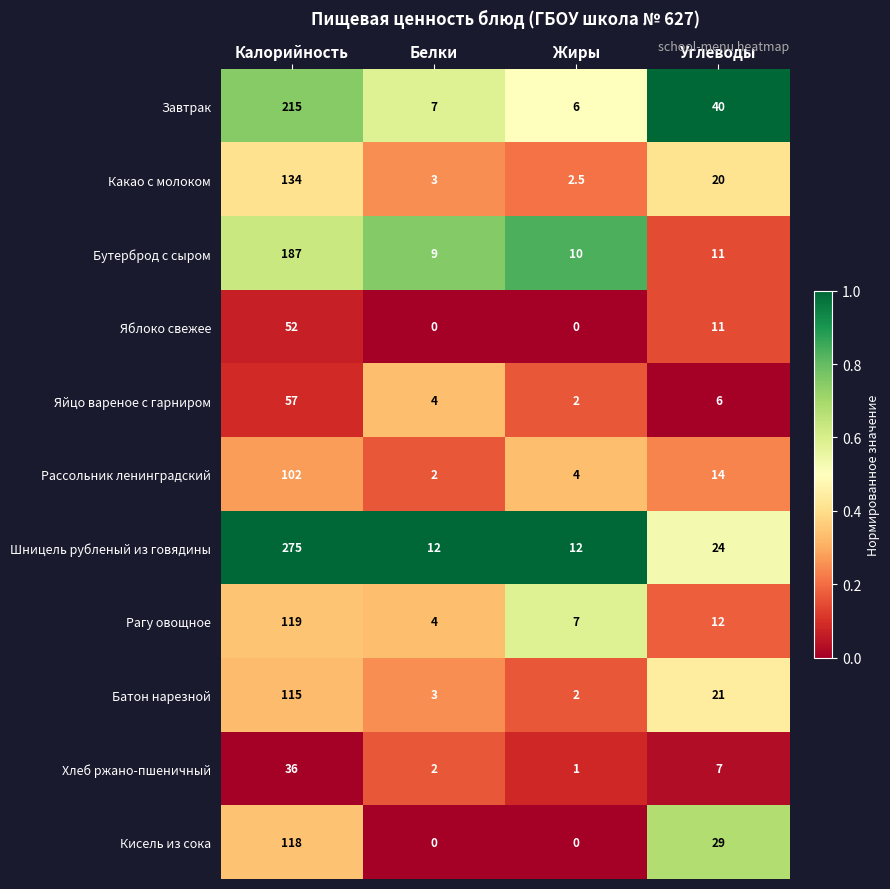

Count the number of categories in the chart.

4